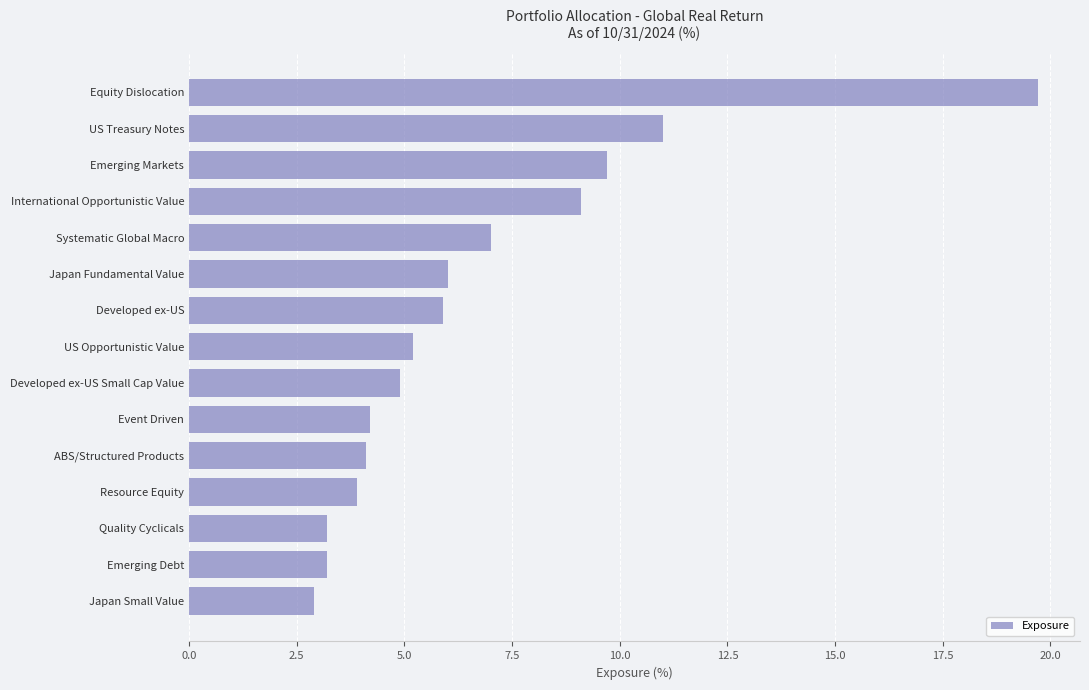

What is the sum of all values?

100.0